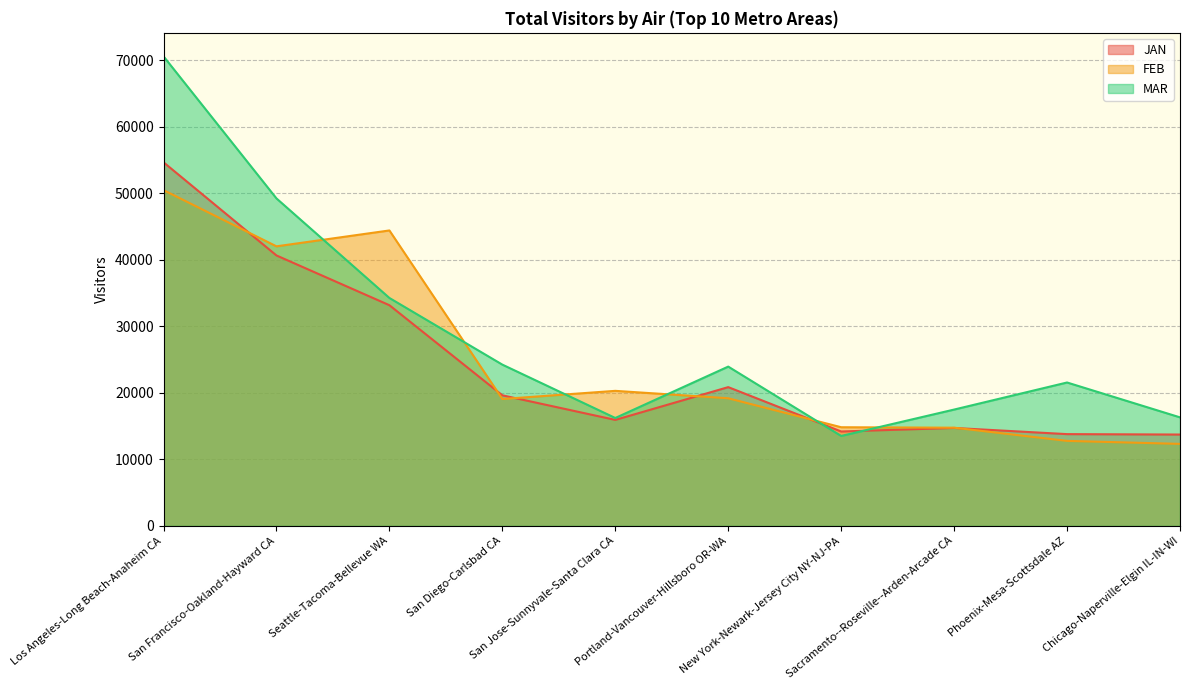

What is the highest value of the MAR series?

70587.1